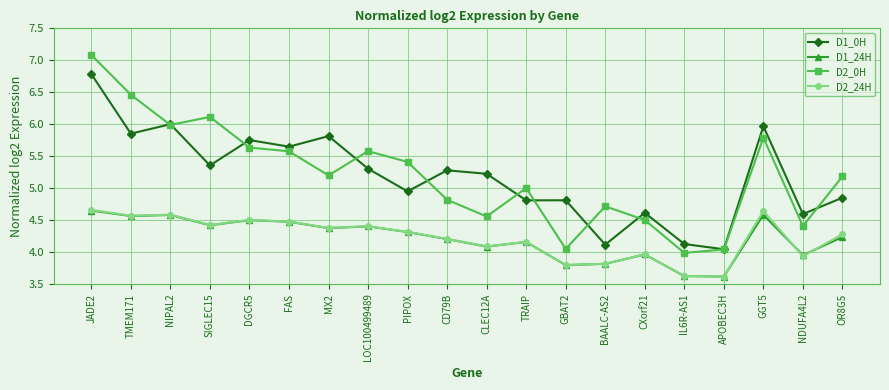

What is the difference between the D1_24H values at MX2 and IL6R-AS1?

0.8